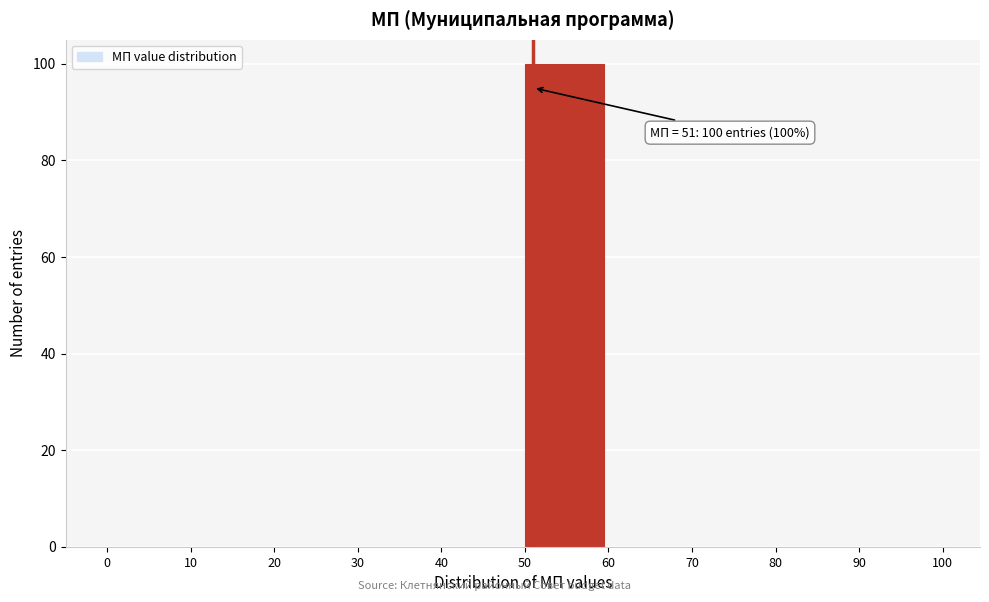

Which range on the x-axis has the tallest bar?

50 to 60